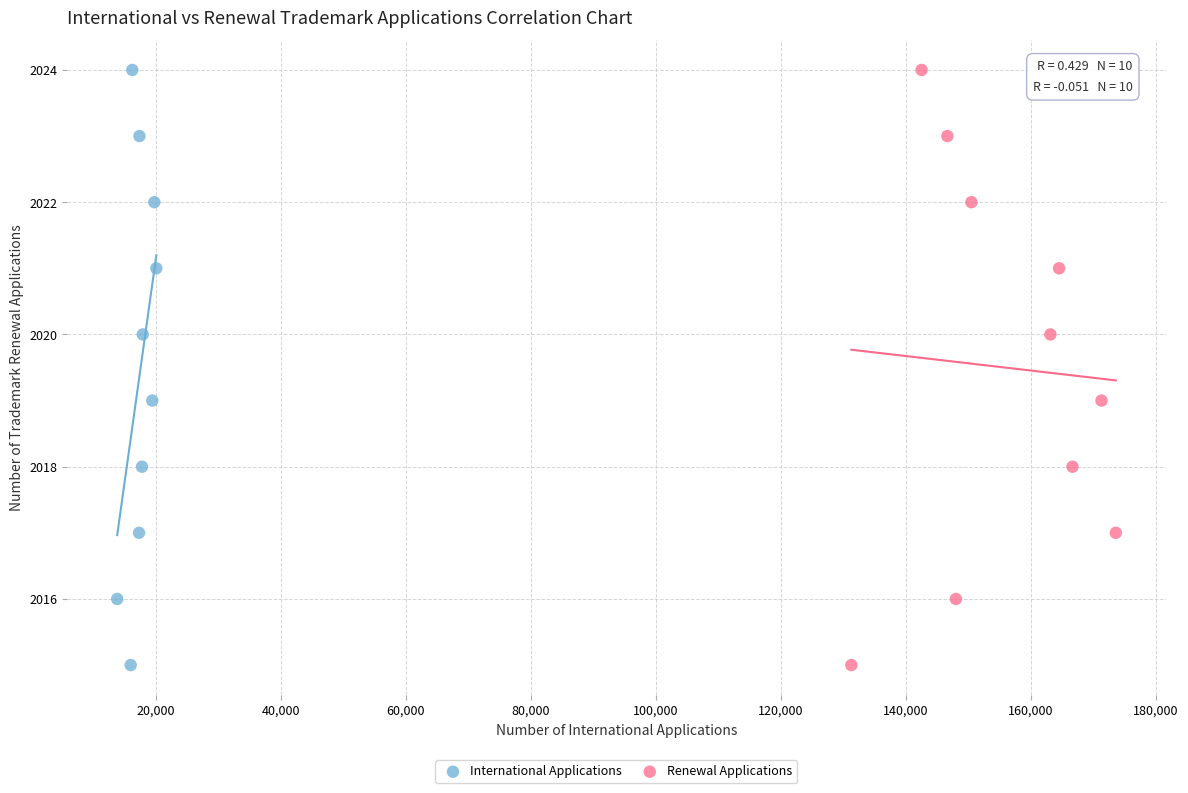

What are all the series names shown in the legend?

International Applications, Renewal Applications